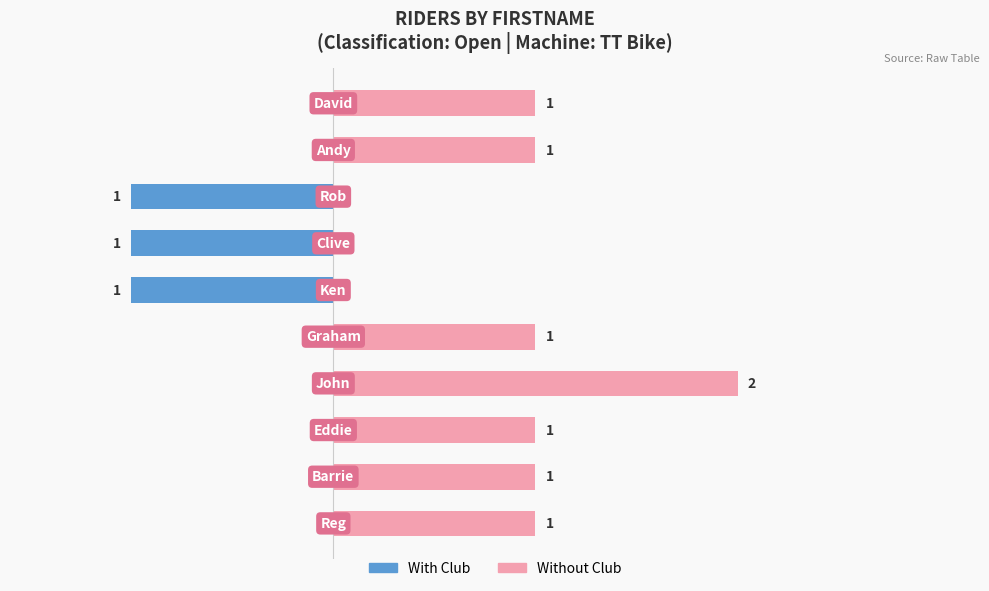

Which series has the widest spread of values?

Without Club